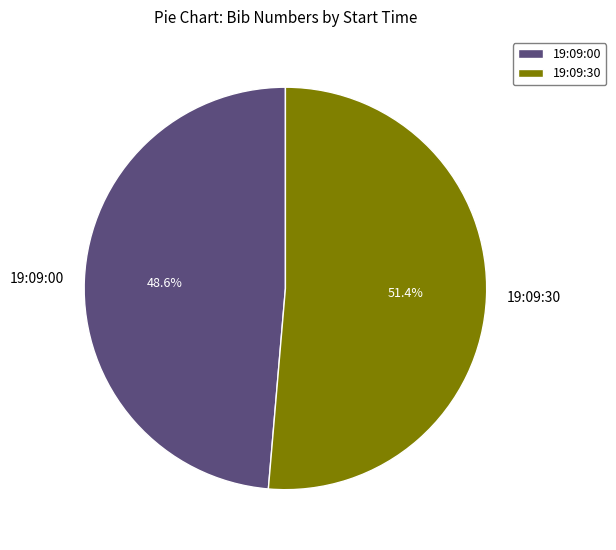

The 19:09:00 slice represents 49% of the pie. True or false?

True